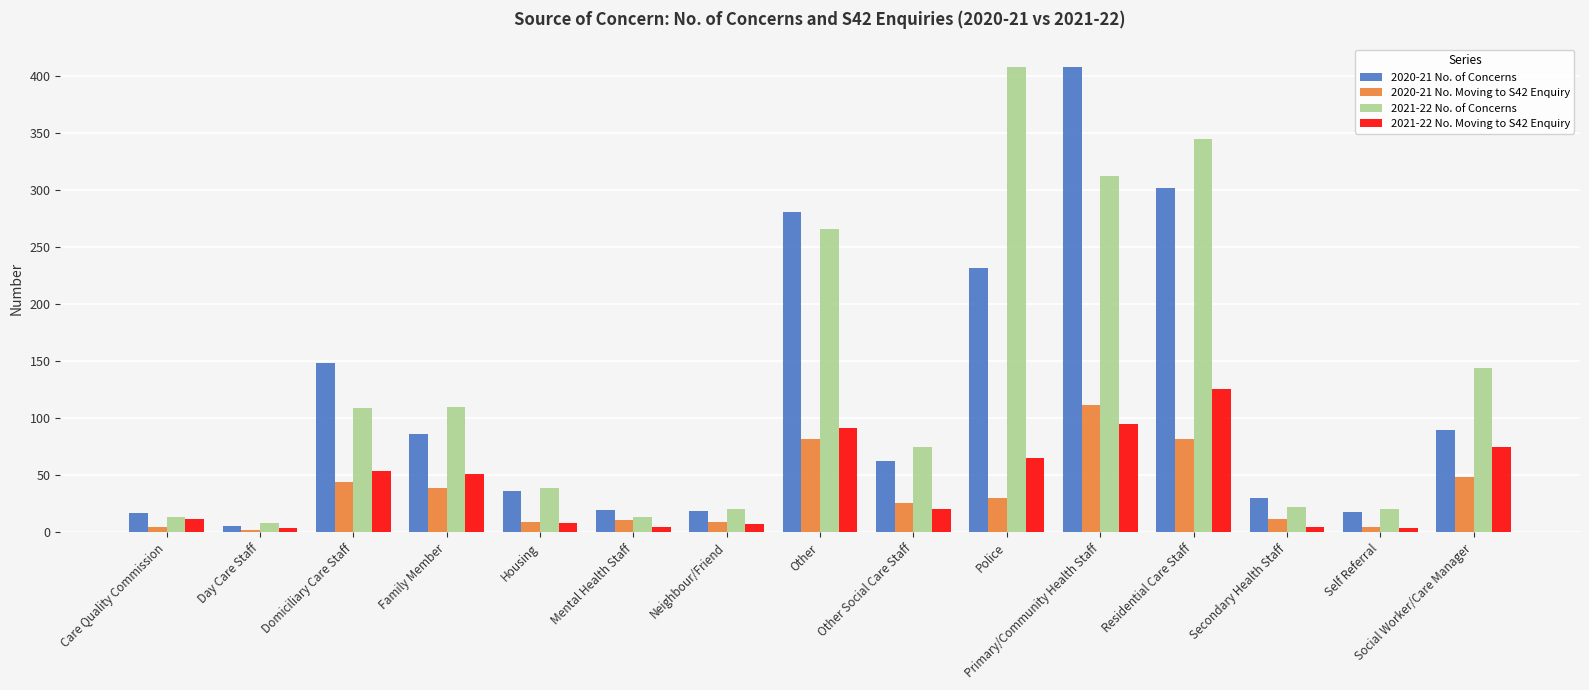

How many series are shown in this chart?

4